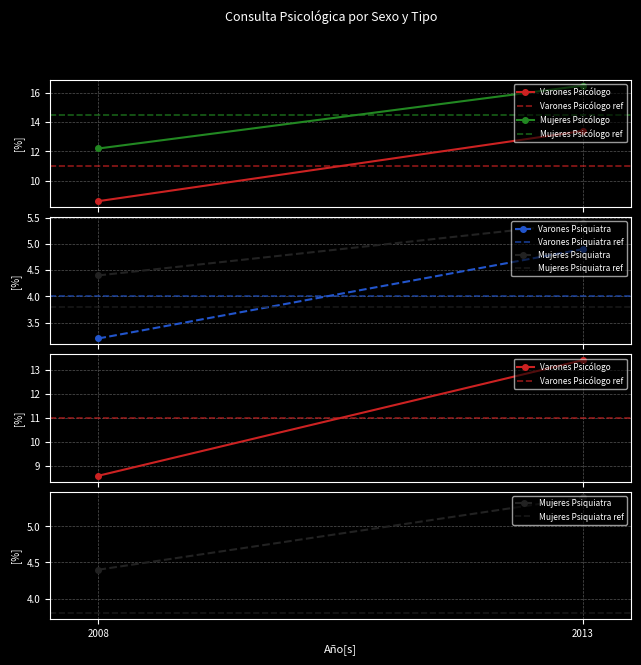

What are all the series names shown in the legend?

Varones Psicólogo, Mujeres Psicólogo, Varones Psiquiatra, Mujeres Psiquiatra